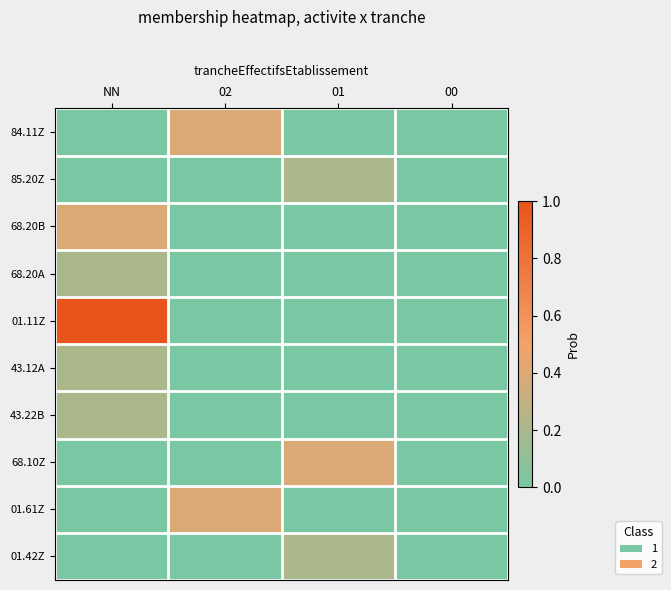

Which has a higher value, 00 or 02?

02